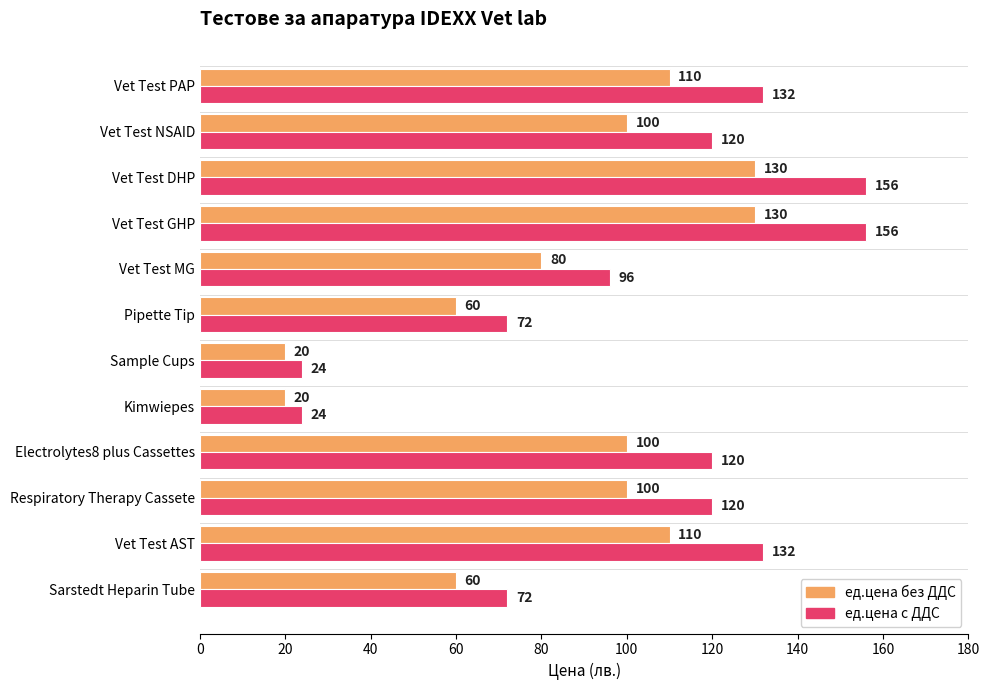

The ед.цена без ДДС series shows 100 at Vet Test NSAID. True or false?

True